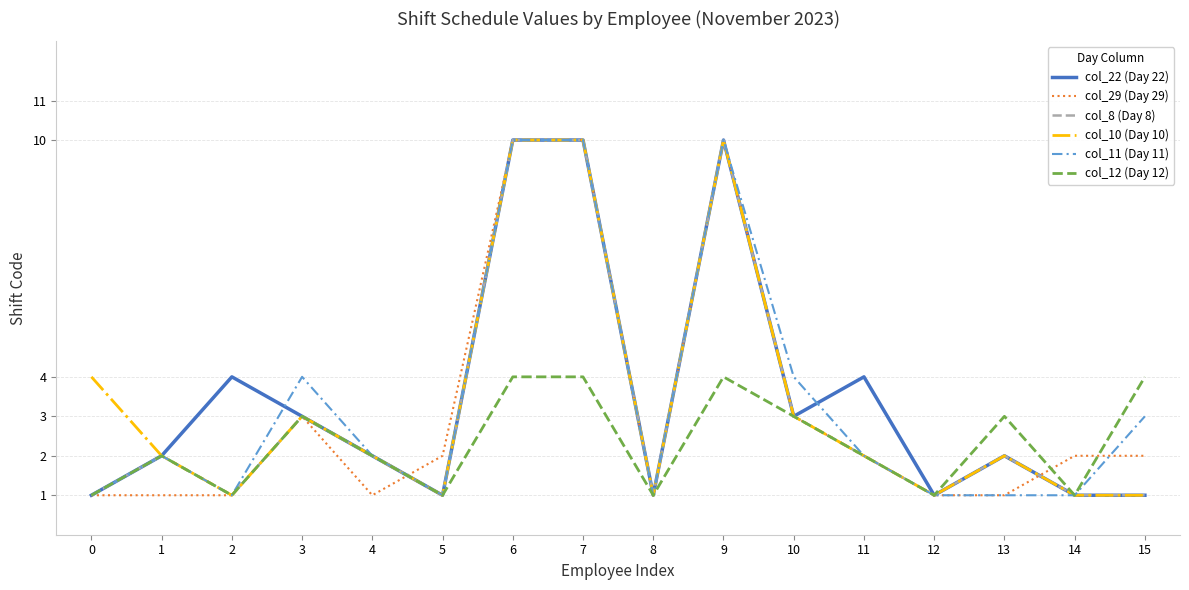

How many lines are shown in the chart?

6